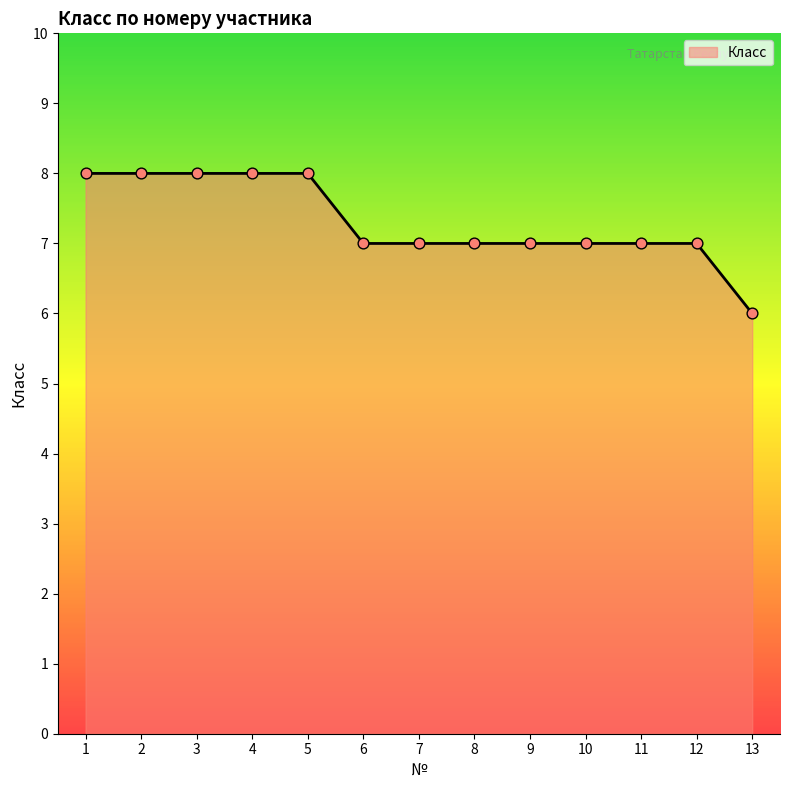

Which has a higher value, 1 or 11?

1